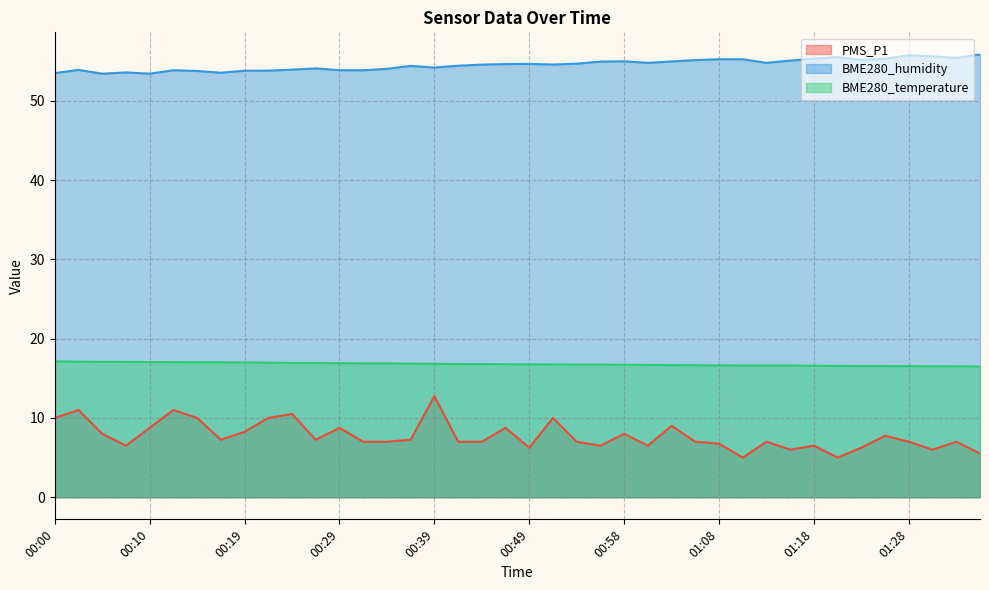

List the series in order of their overall mean, highest first.

BME280_humidity, BME280_temperature, PMS_P1